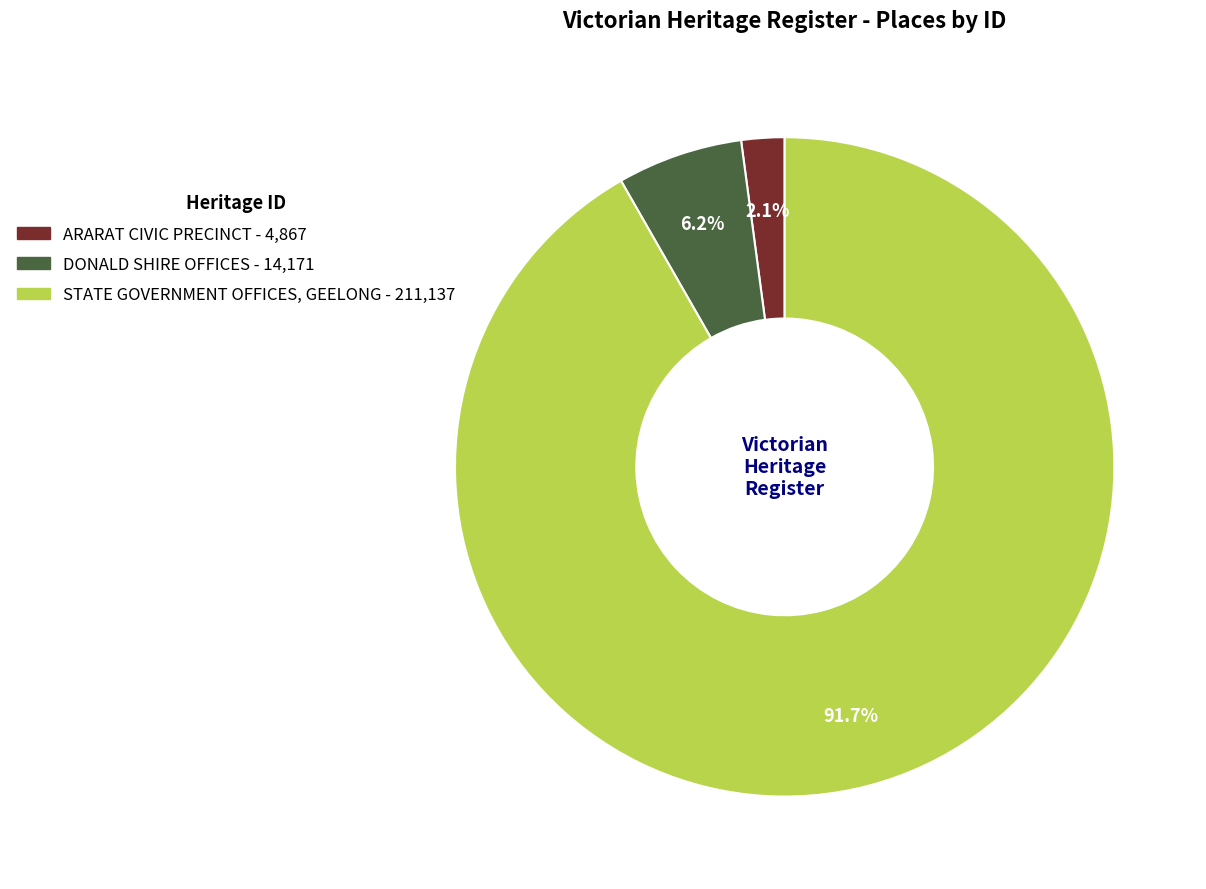

To the nearest percent, what is the combined percentage of DONALD SHIRE OFFICES and STATE GOVERNMENT OFFICES, GEELONG?

98%